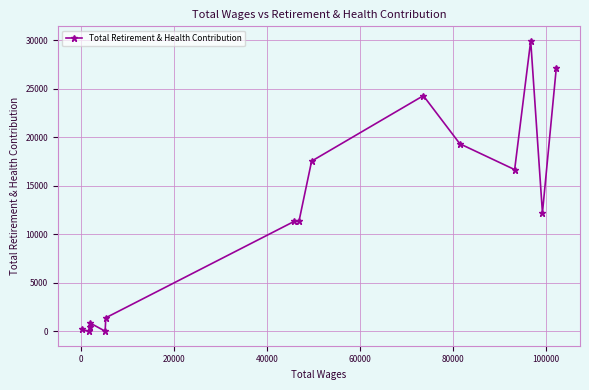

True or false: there are more than 0 points higher than both neighbors.

True